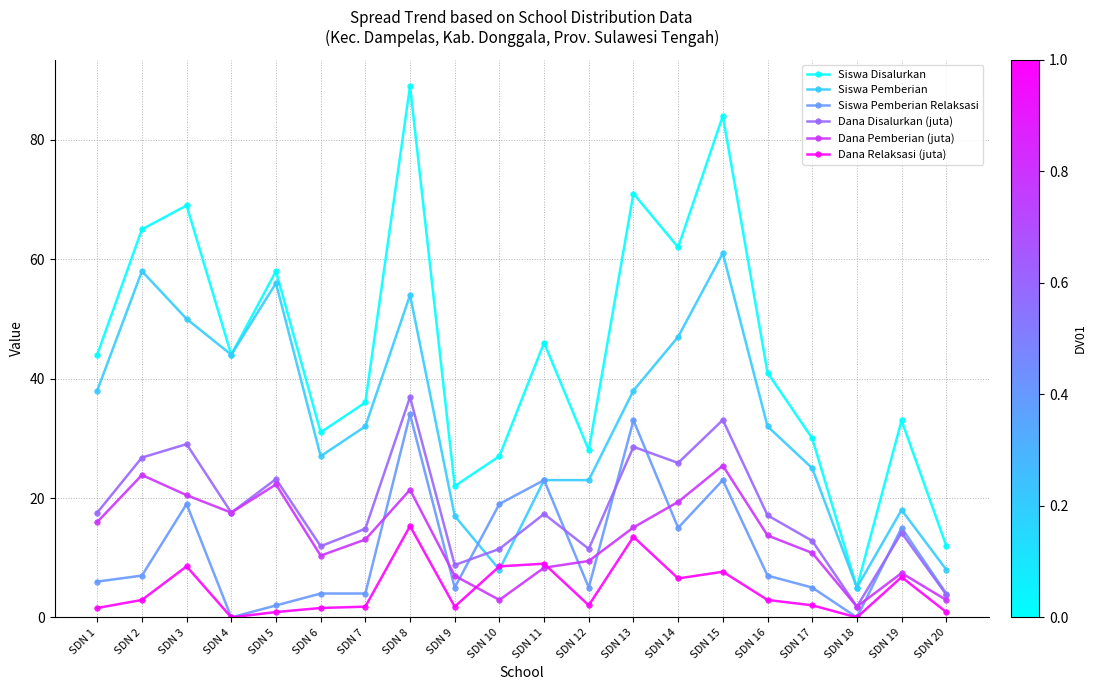

The Siswa Disalurkan series shows 28.0 at SDN 12. True or false?

True